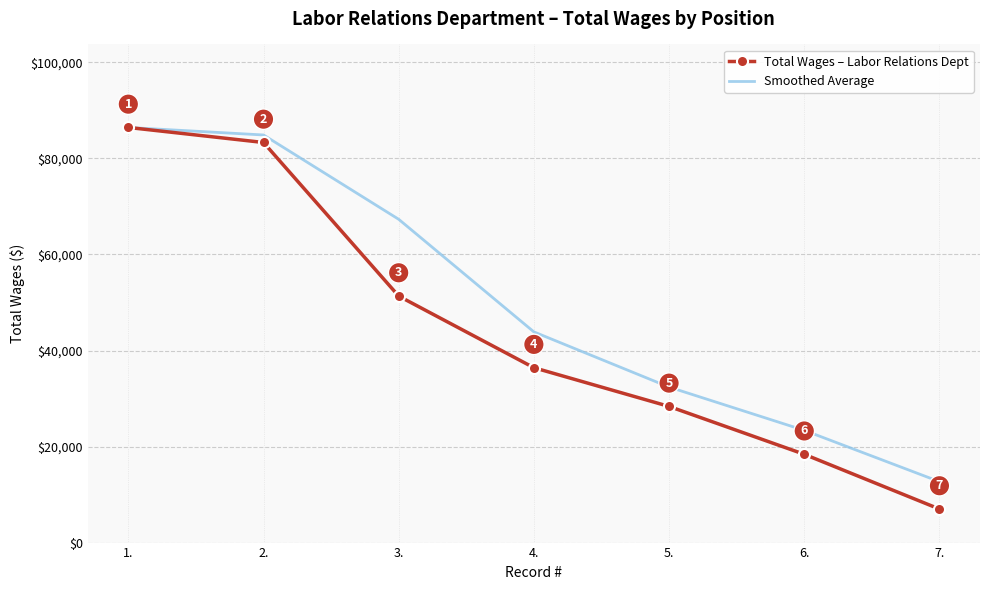

At which label does Total Wages – Labor Relations Dept first exceed 36421?

1.